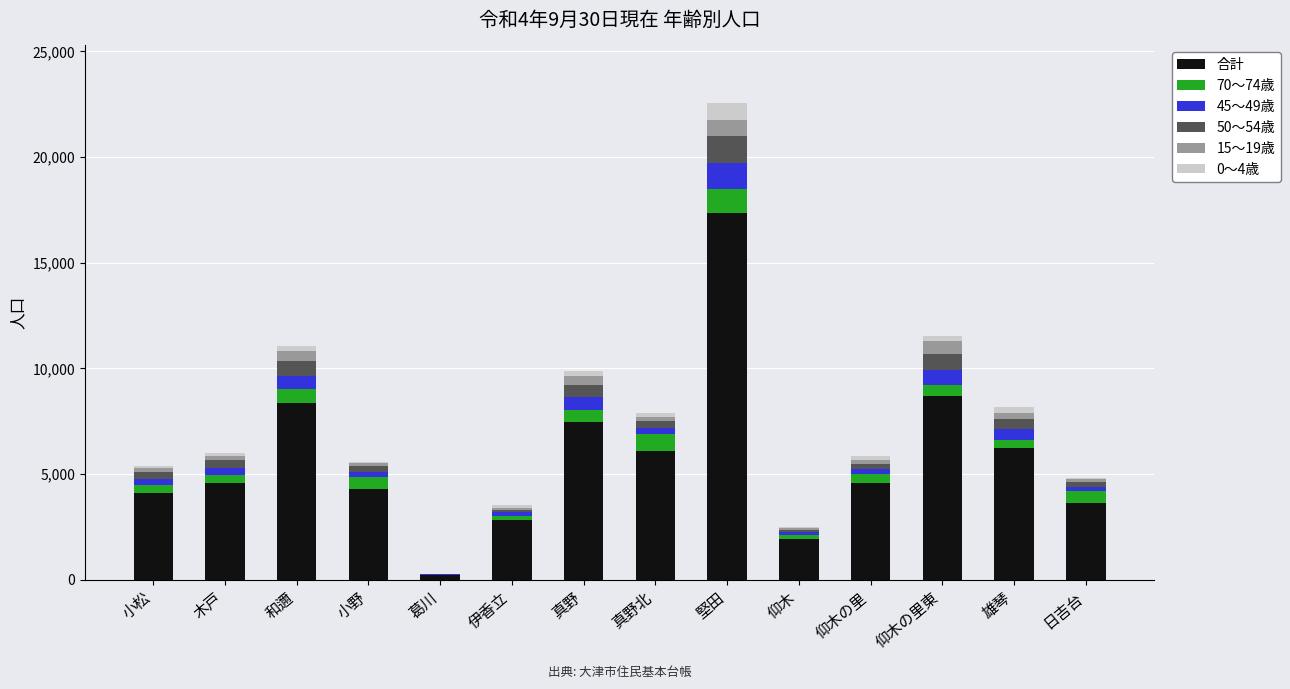

Are the bars grouped side by side (vs. stacked)?

No